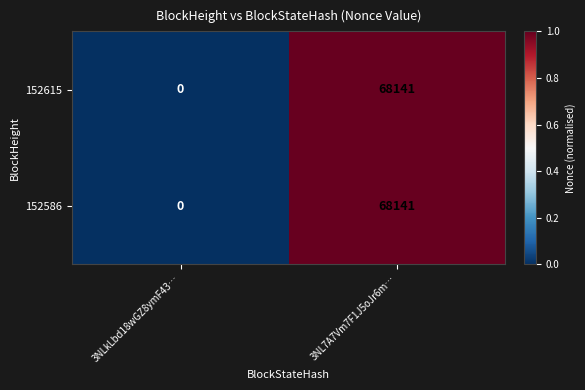

At which category is the sum across all series the highest?

3NL7A7Vm7F1J5oJr6m…